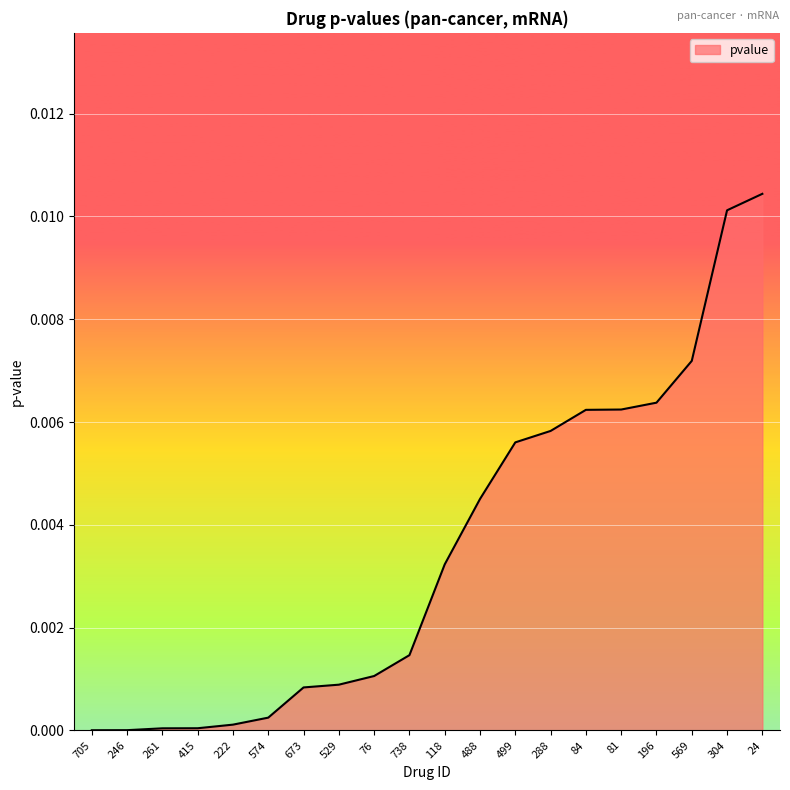

Which has a higher value, 415 or 196?

196